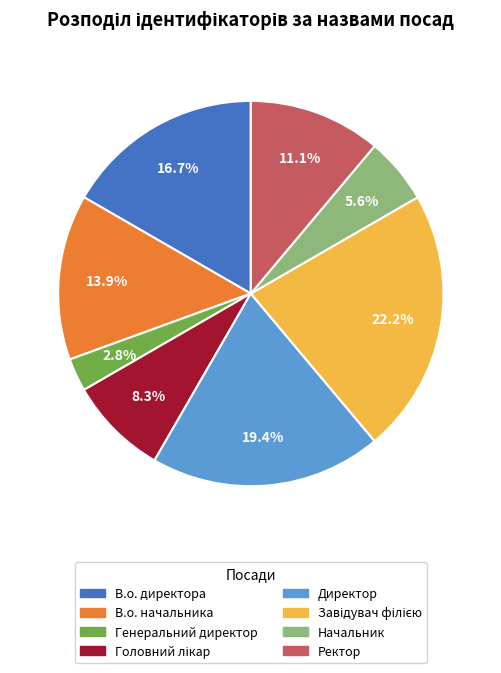

The В.о. начальника slice represents 14% of the pie. True or false?

True